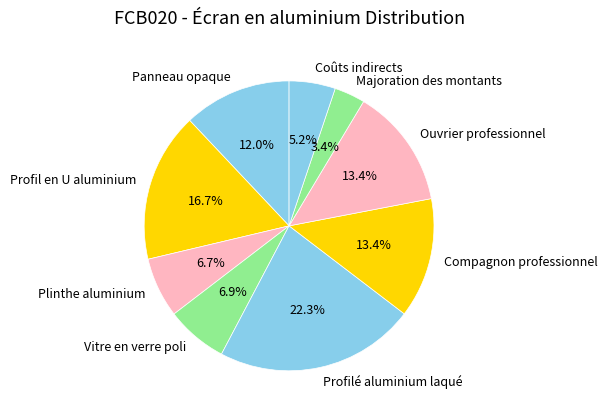

Approximately how many times larger is the value at Profil en U aluminium compared to Ouvrier professionnel?

1.2